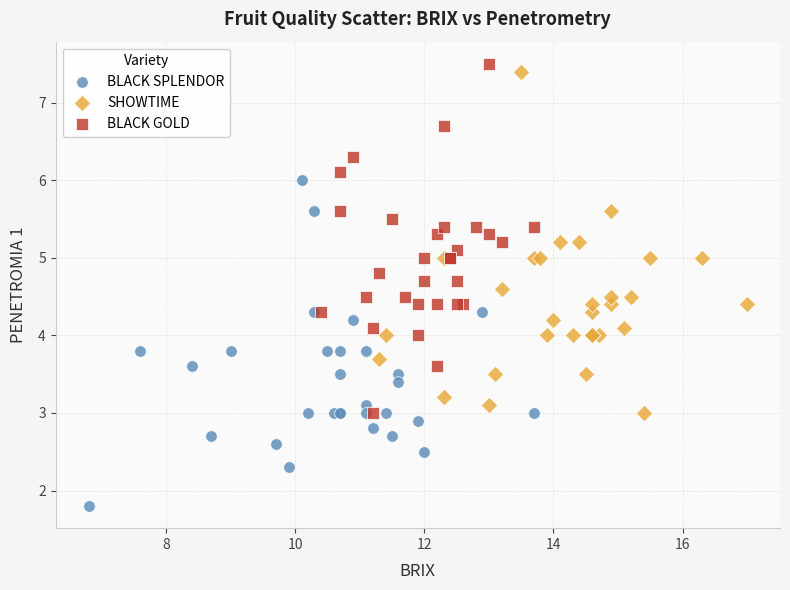

Which series contains the highest Y value?

BLACK GOLD